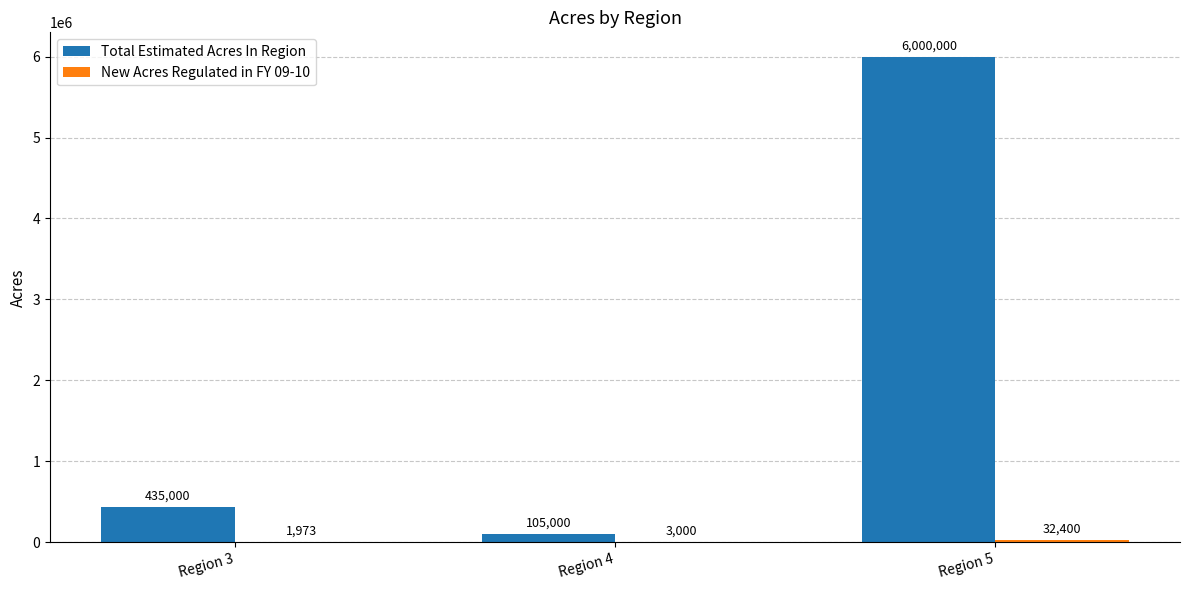

Which series has the largest range (max minus min)?

Total Estimated Acres In Region